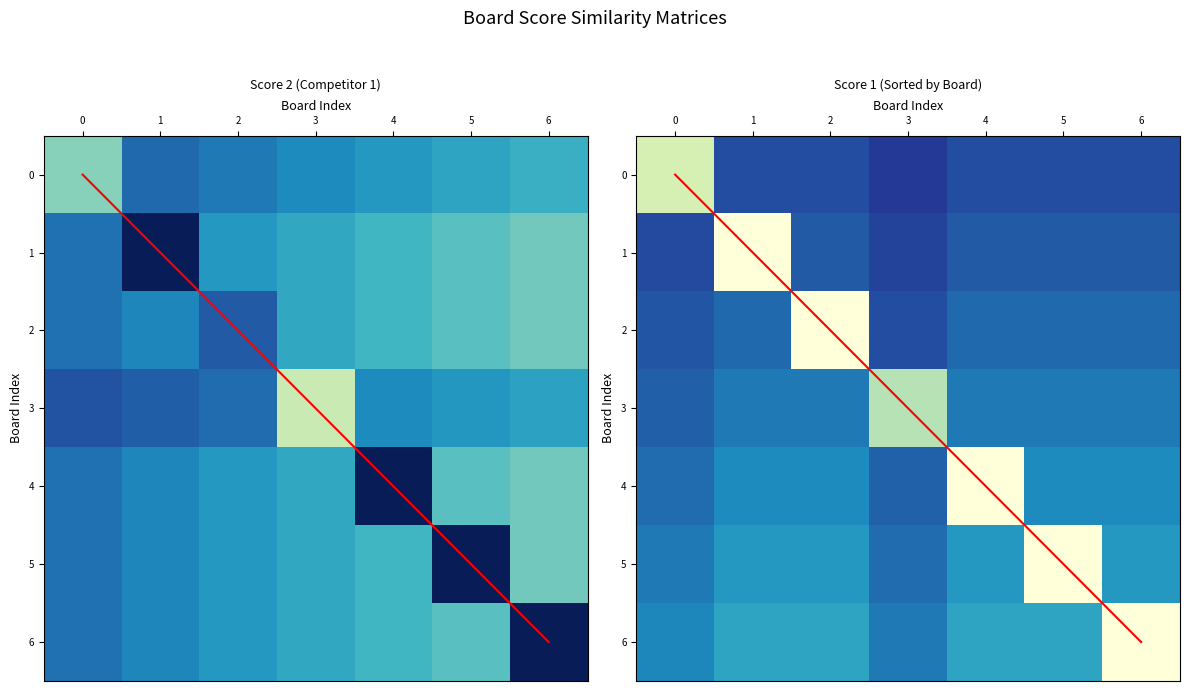

Rank the categories by 5 value from lowest to highest.

3, 0, 1, 2, 4, 6, 5